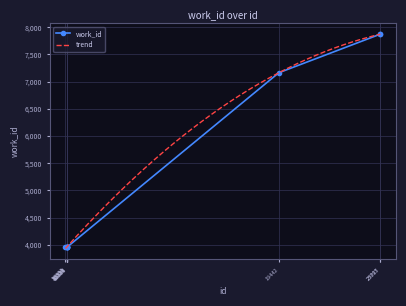

Rank the categories by value from lowest to highest.

10277, 10329, 10330, 10331, 10333, 10334, 10324, 19442, 23797, 23805